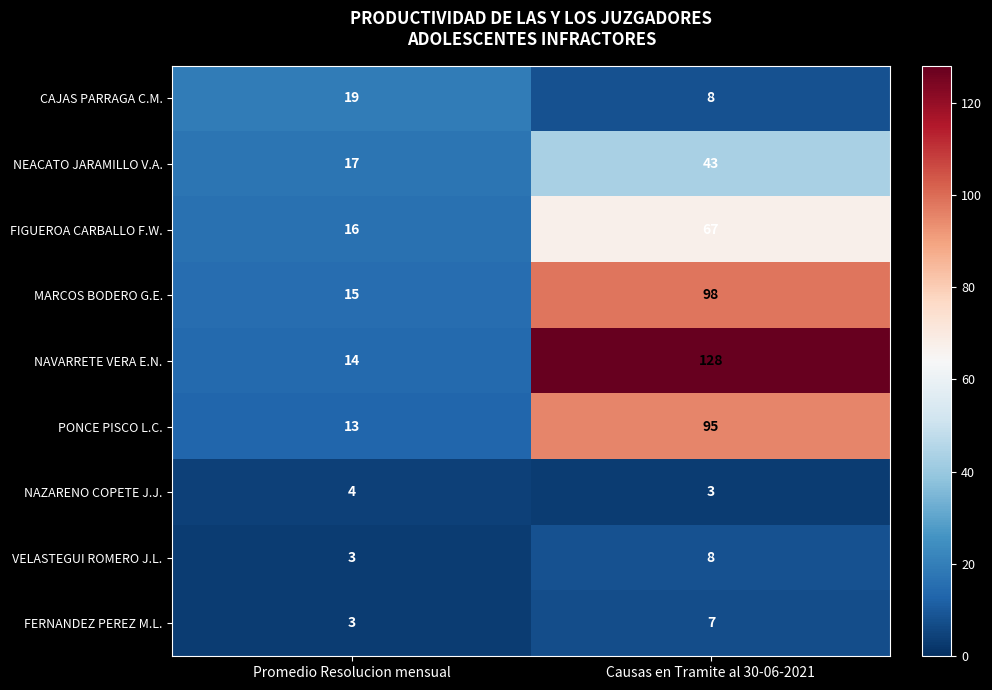

Reading right to left, transcribe all the data shown in this chart.

CAJAS PARRAGA C.M.: 8	19
NEACATO JARAMILLO V.A.: 43	17
FIGUEROA CARBALLO F.W.: 67	16
MARCOS BODERO G.E.: 98	15
NAVARRETE VERA E.N.: 128	14
PONCE PISCO L.C.: 95	13
NAZARENO COPETE J.J.: 3	4
VELASTEGUI ROMERO J.L.: 8	3
FERNANDEZ PEREZ M.L.: 7	3